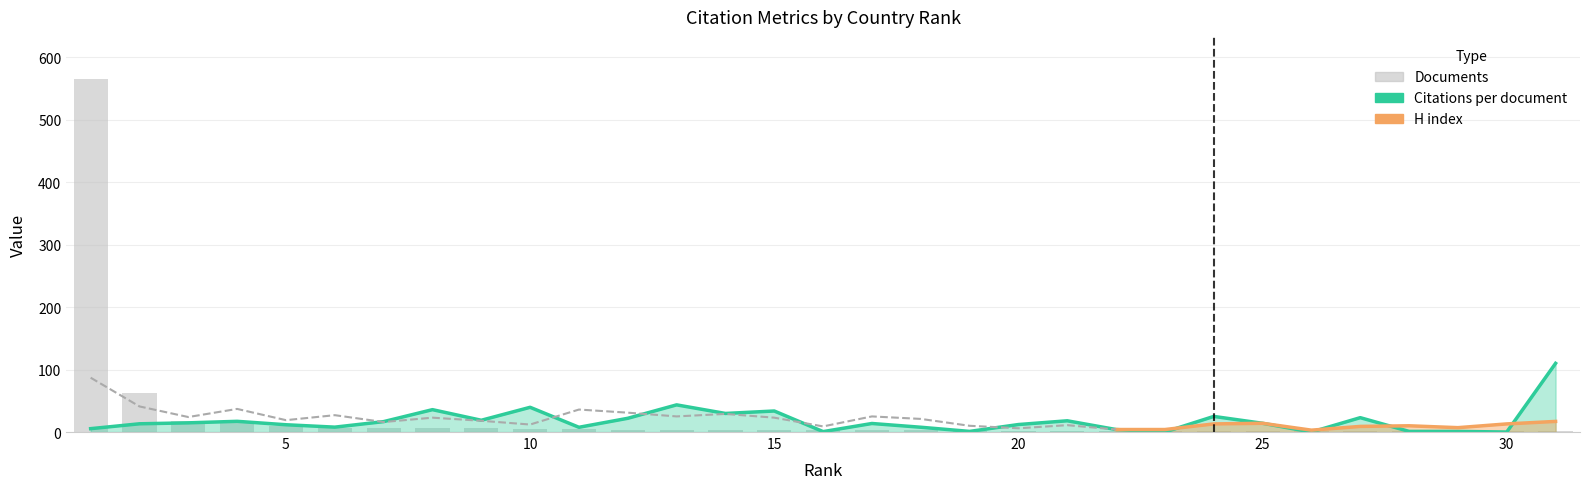

Count the number of values greater than 3.

14